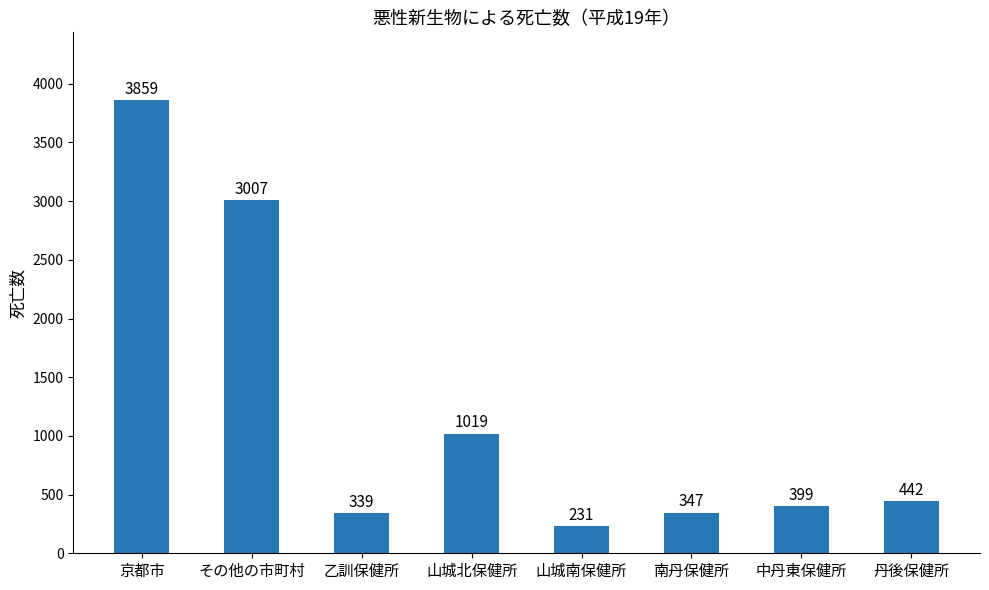

What is the minimum value shown in the chart?

231